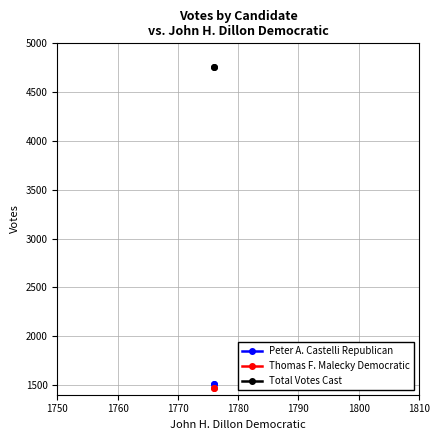

How many distinct data groups are displayed?

3